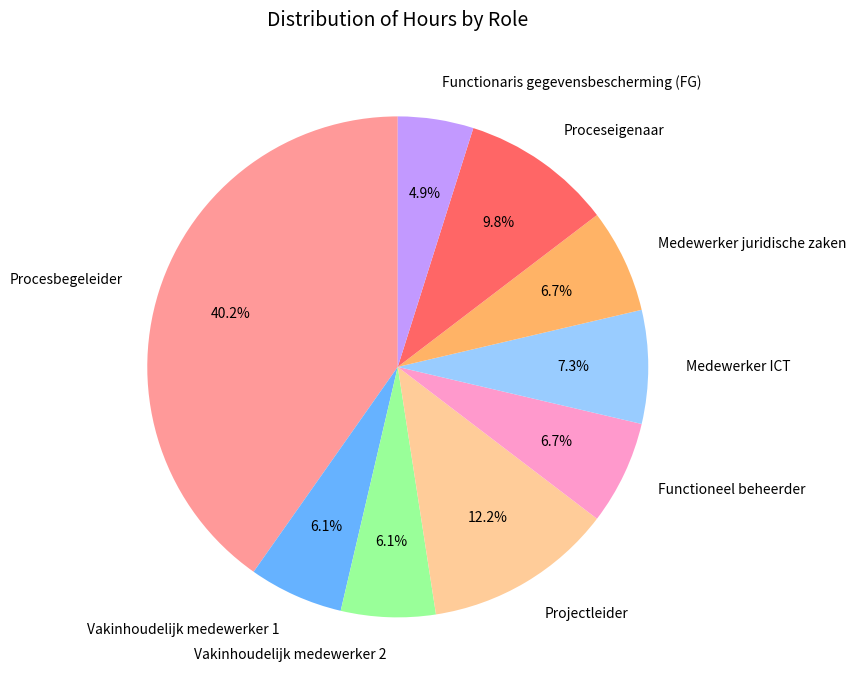

Does Procesbegeleider represent more than half of the total?

No